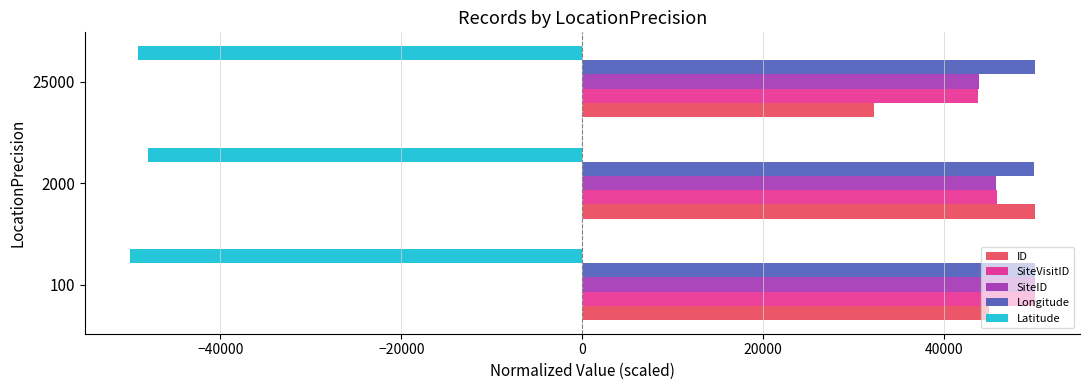

What value does the SiteVisitID series have at 25000?

43684.7